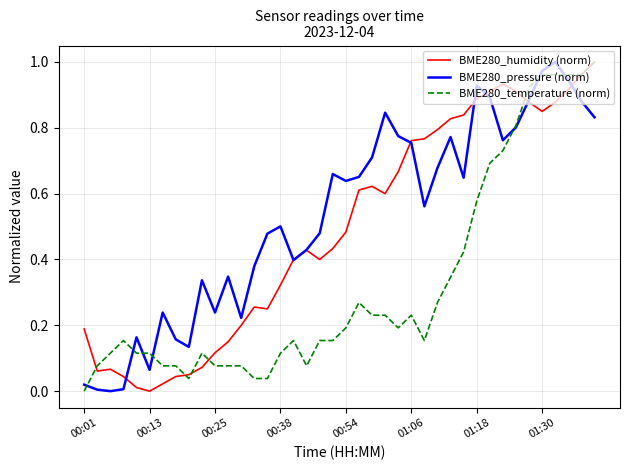

List the series in order of their overall mean, lowest first.

BME280_temperature (norm), BME280_humidity (norm), BME280_pressure (norm)